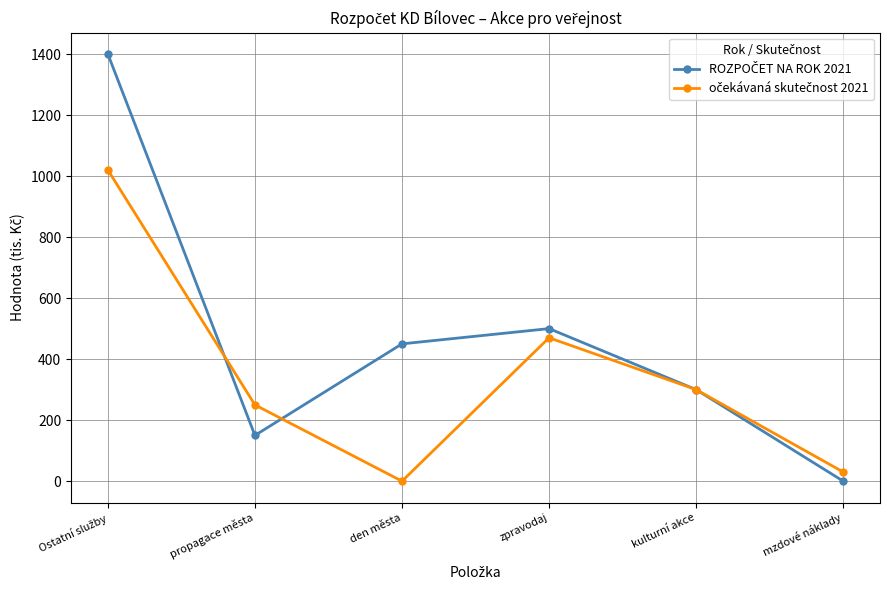

What is the spread (max minus min) of values at zpravodaj?

30